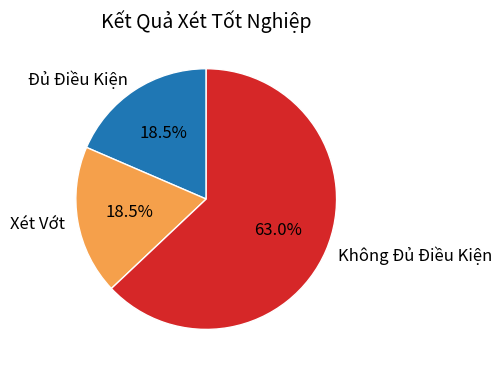

How many segments does this pie chart have?

3